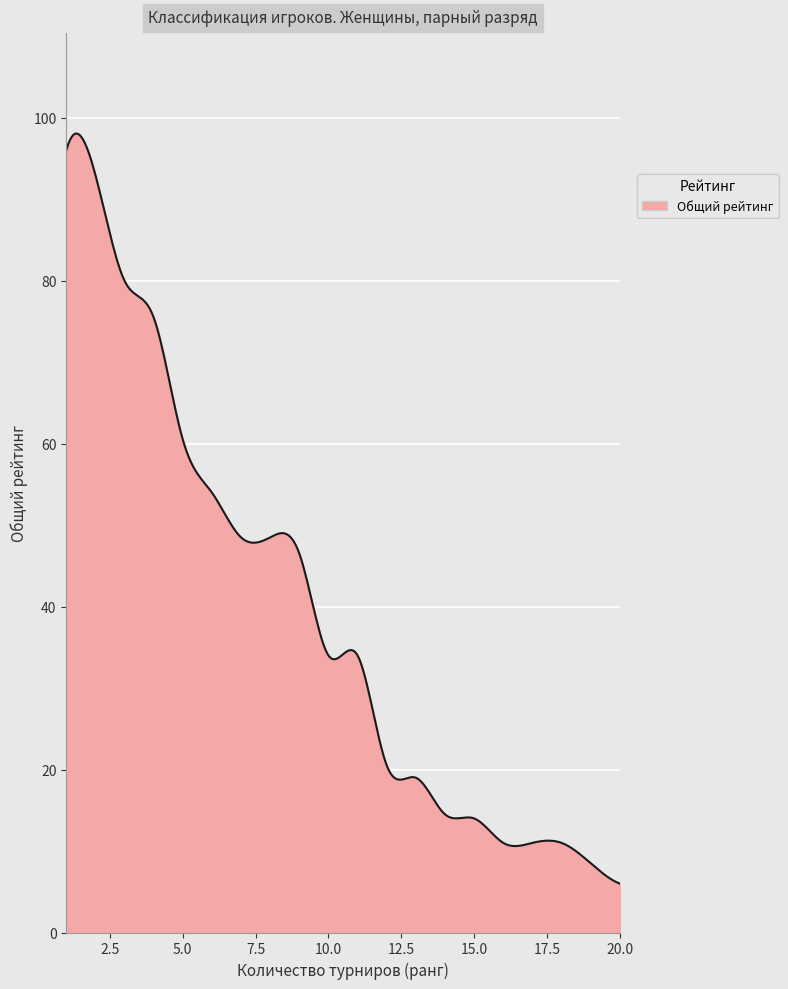

What is the maximum value shown in the chart?

98.1